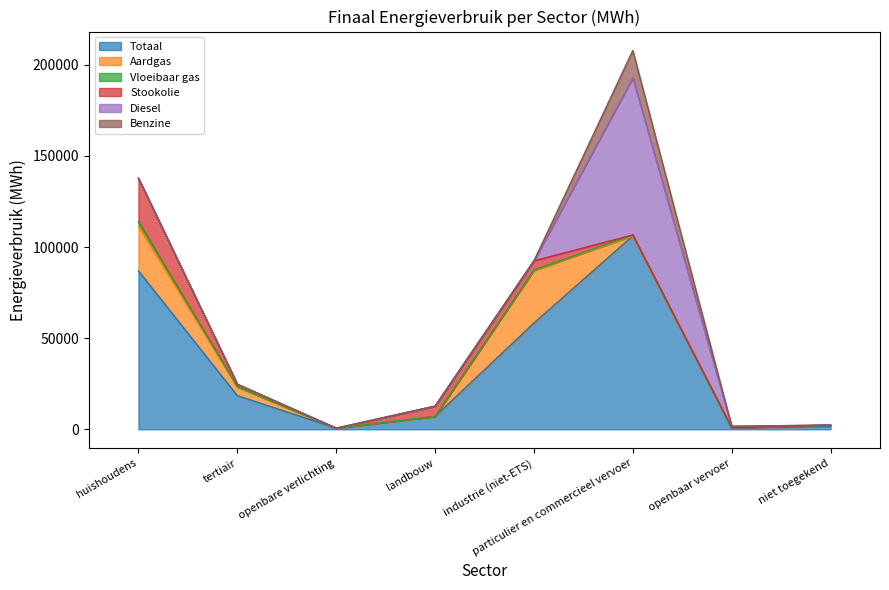

Which category has the lowest value in the Aardgas series?

openbare verlichting